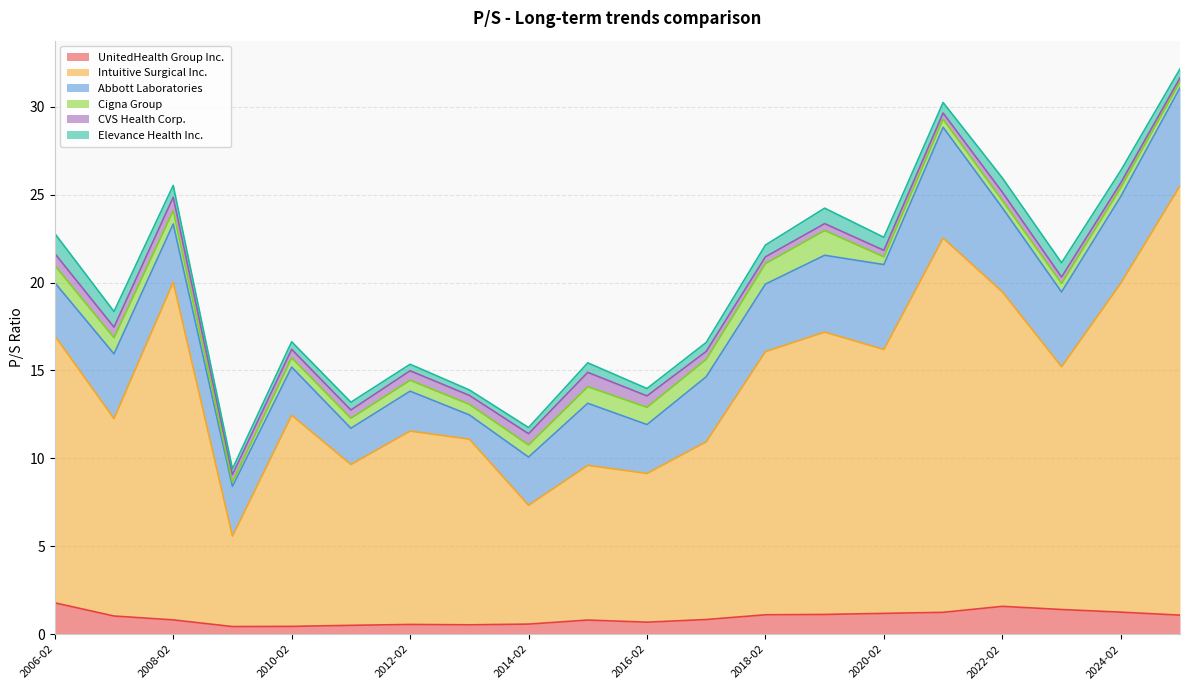

What are all the series names shown in the legend?

UnitedHealth Group Inc., Intuitive Surgical Inc., Abbott Laboratories, Cigna Group, CVS Health Corp., Elevance Health Inc.